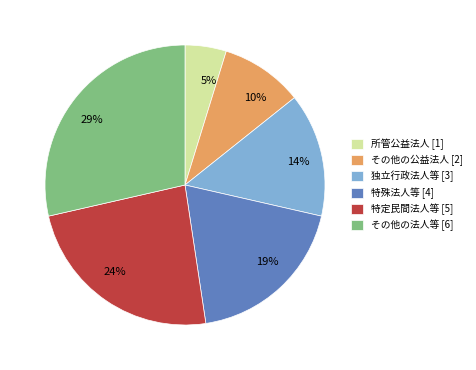

Between その他の法人等 and 独立行政法人等, which is larger?

その他の法人等